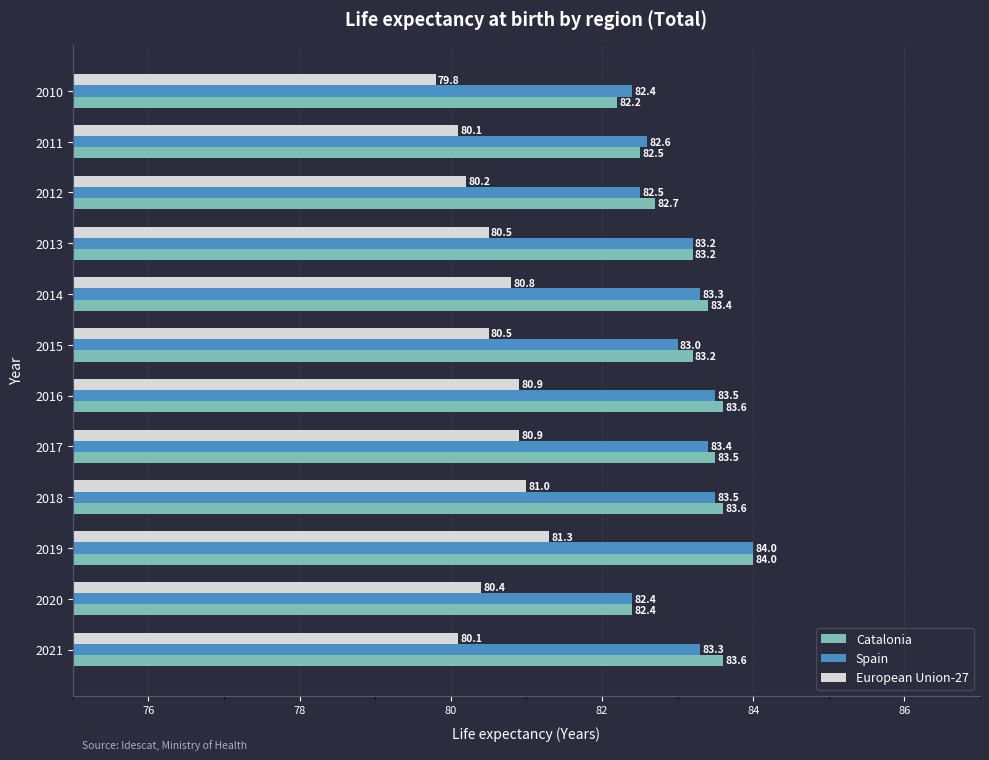

The value of Catalonia at 2011 is 136.2. True or false?

False